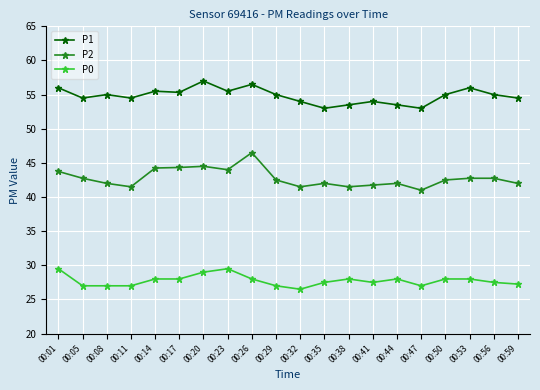

What is the value of the P0 point at the 12th from the left?

27.5